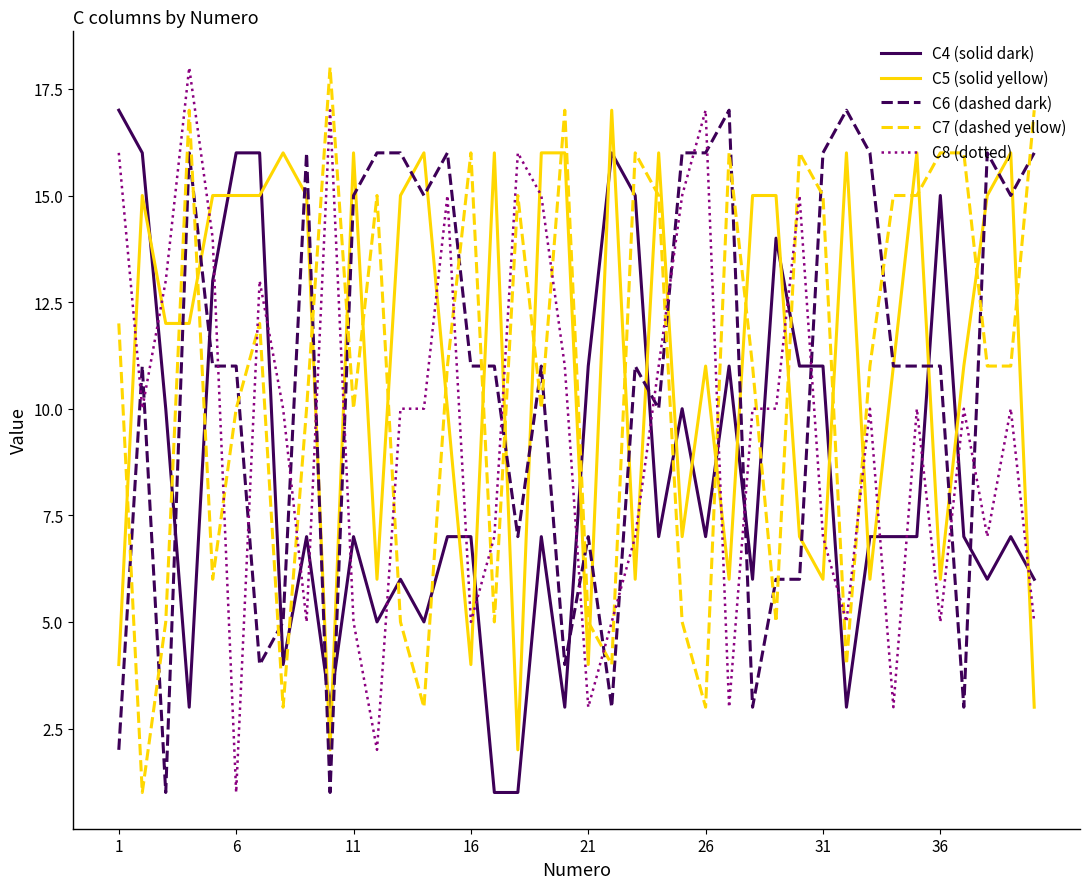

What is the smallest value displayed?

1